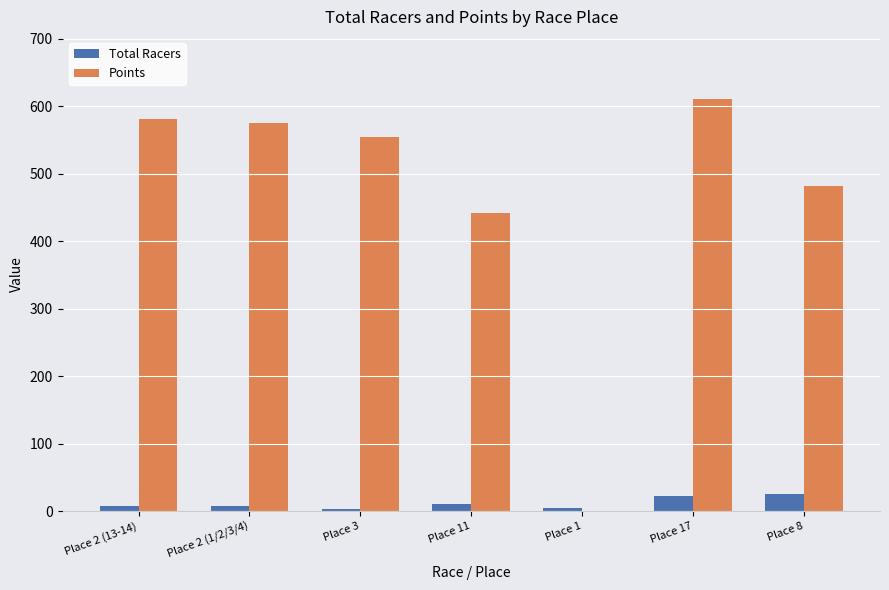

The value of Points at Place 2 (1/2/3/4) is 575.1. True or false?

True